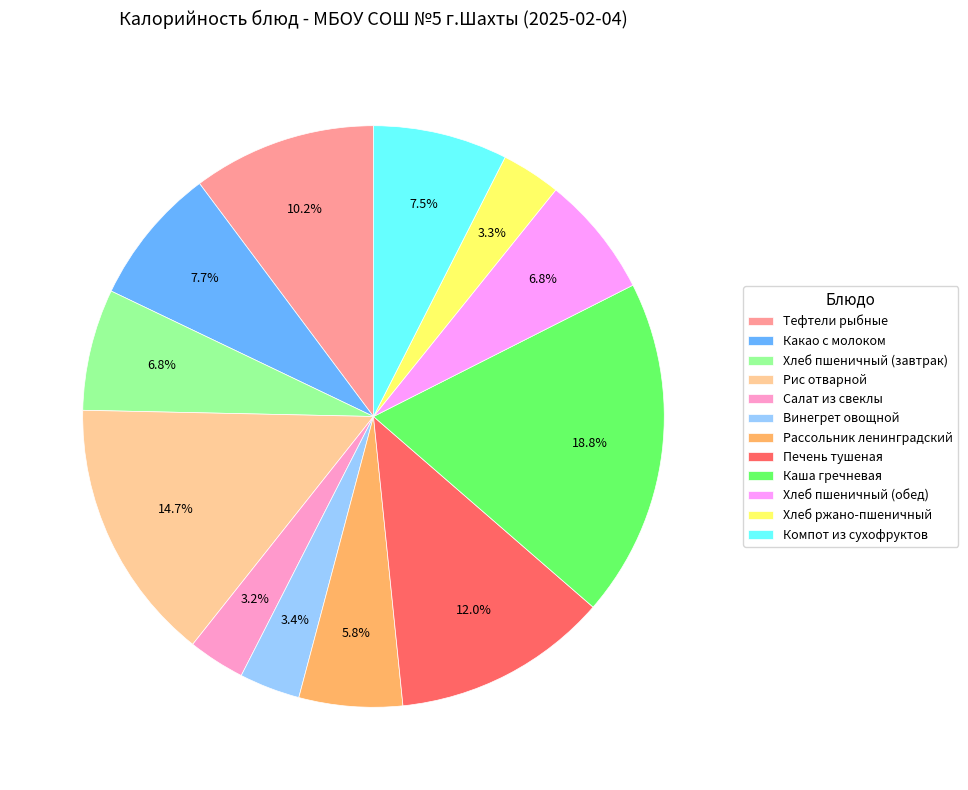

What portion of the pie excludes Хлеб ржано-пшеничный?

96.7%